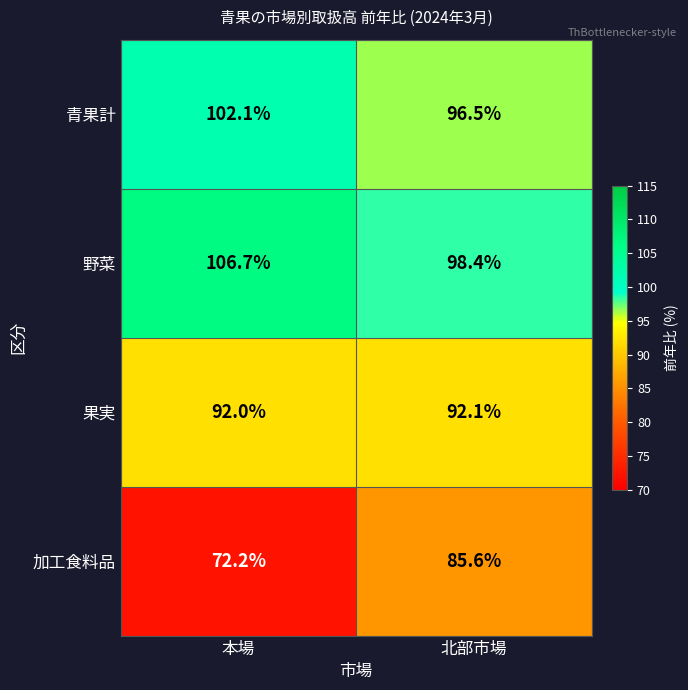

Is it true that 青果計 equals 102.1 at 本場?

True